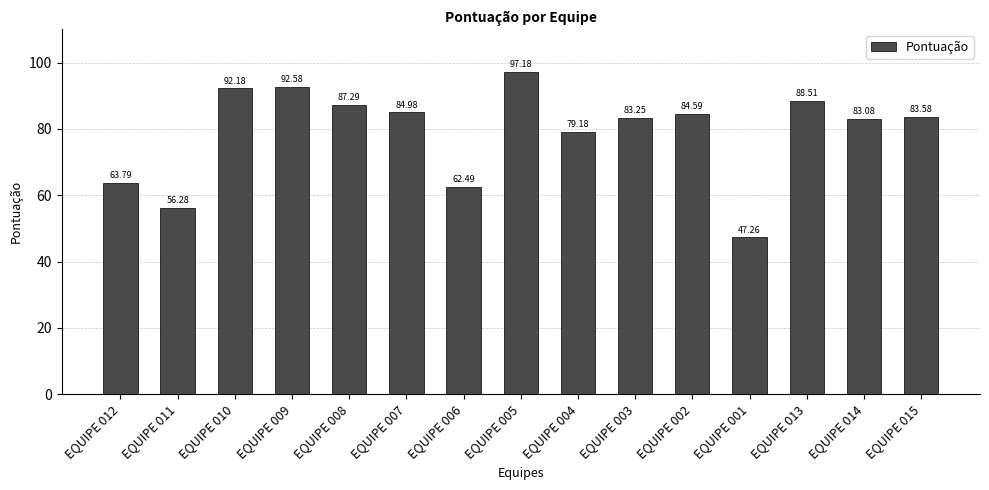

What is the label of the 4th bar from the right?

EQUIPE 001